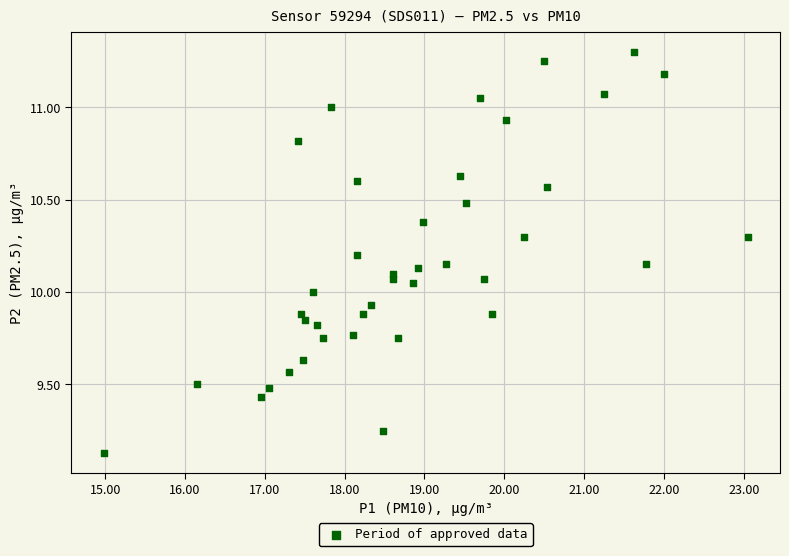

What is the range of Y values (max minus min)?

2.2